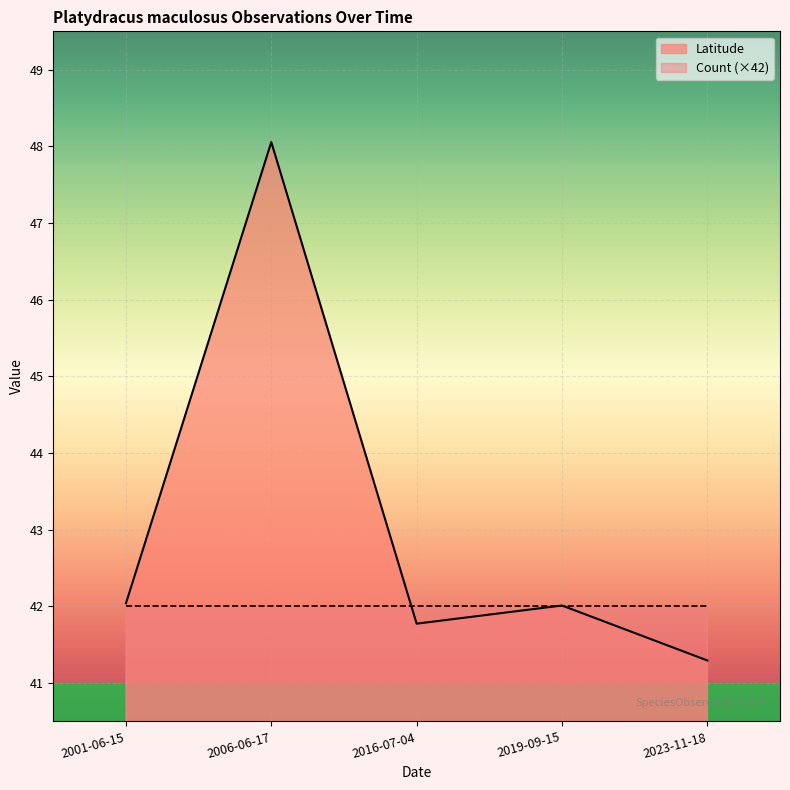

What is the difference between the maximum and minimum values in the Latitude series?

6.8